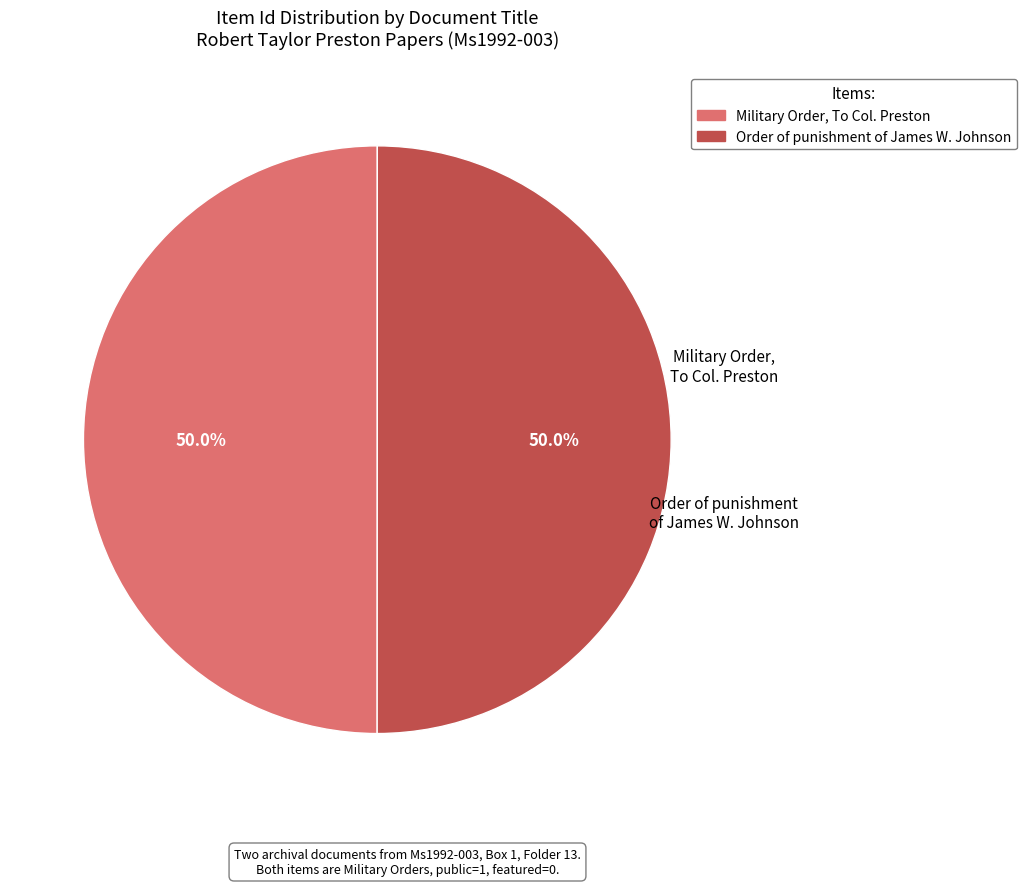

To the nearest percent, what is the combined percentage of Military Order, To Col. Preston and Order of punishment of James W. Johnson?

100%